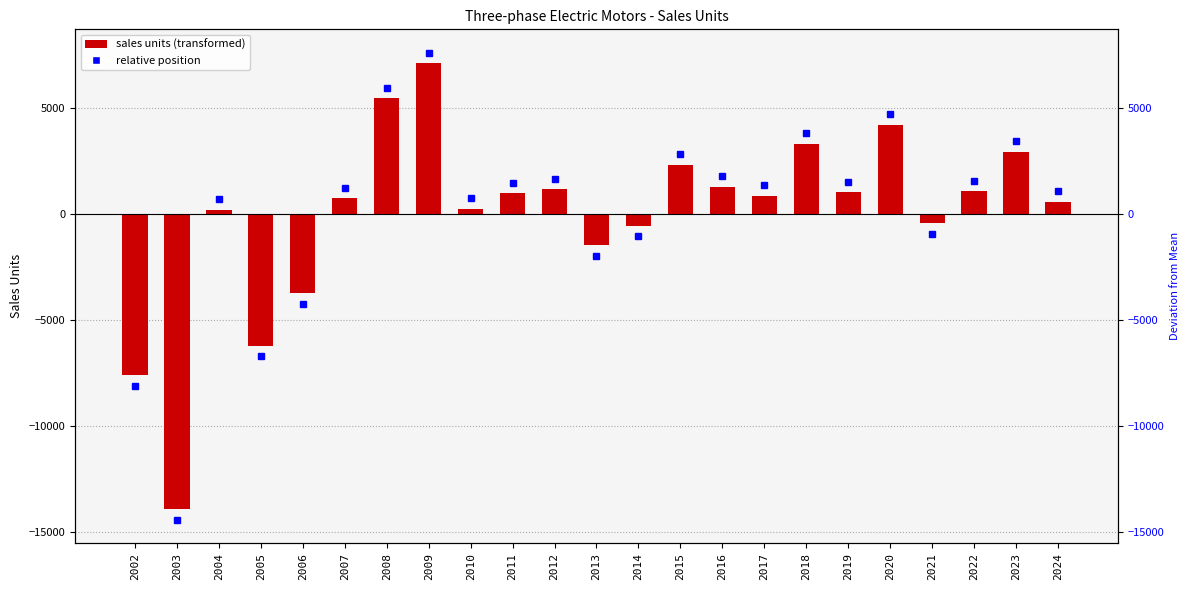

At which category does the chart reach its minimum across all series?

2003